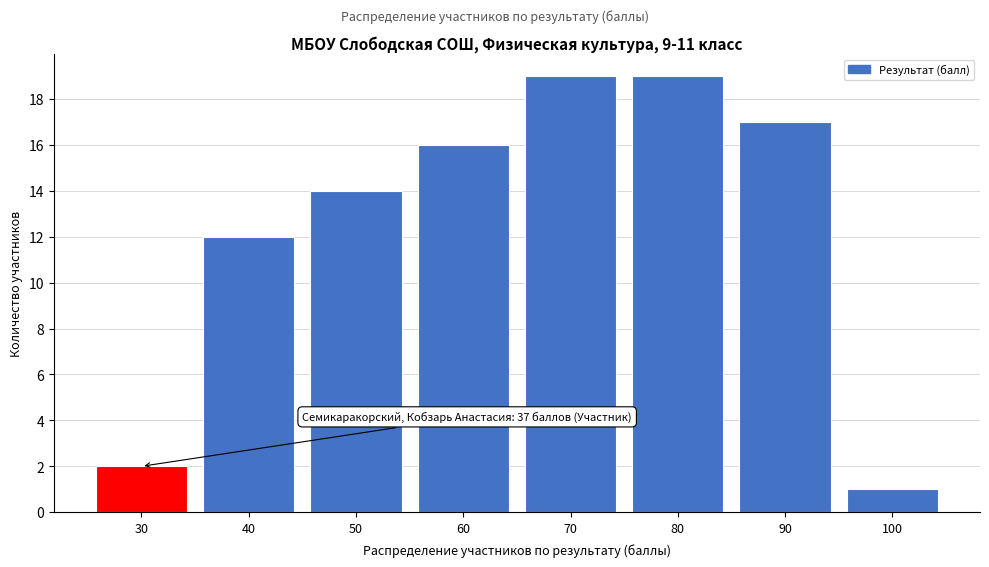

Reading left to right, transcribe all the data shown in this chart.

2	12	14	16	19	19	17	1